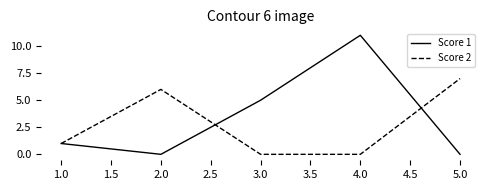

Reading left to right, list all the values displayed in this chart.

Score 1: 1	0	5	11	0
Score 2: 1	6	0	0	7